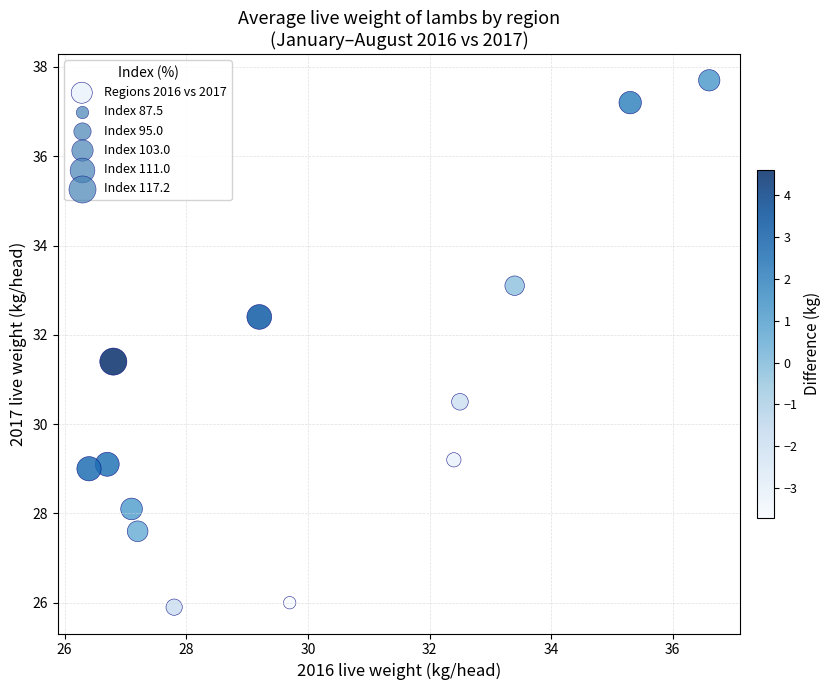

What is the range of X values (max minus min)?

10.2